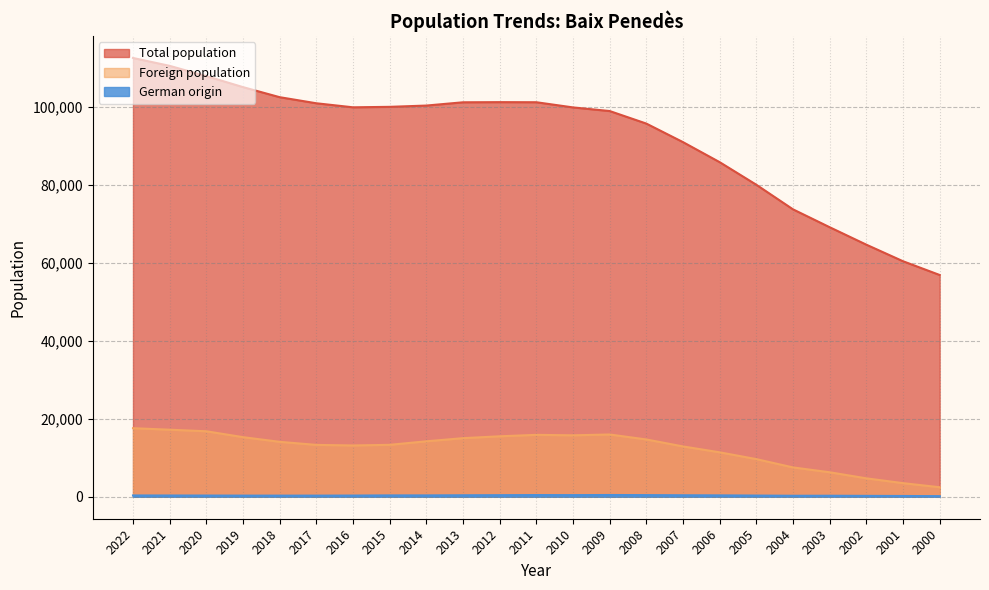

Between 2014 and 2005, which series saw the biggest shift?

Total population